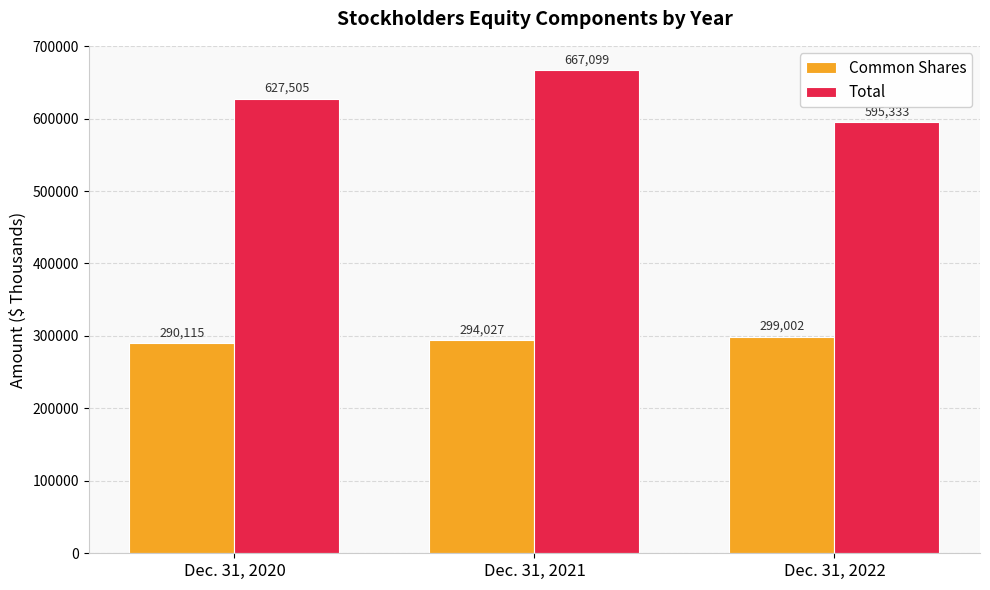

Which series changed the most between Dec. 31, 2021 and Dec. 31, 2022?

Total